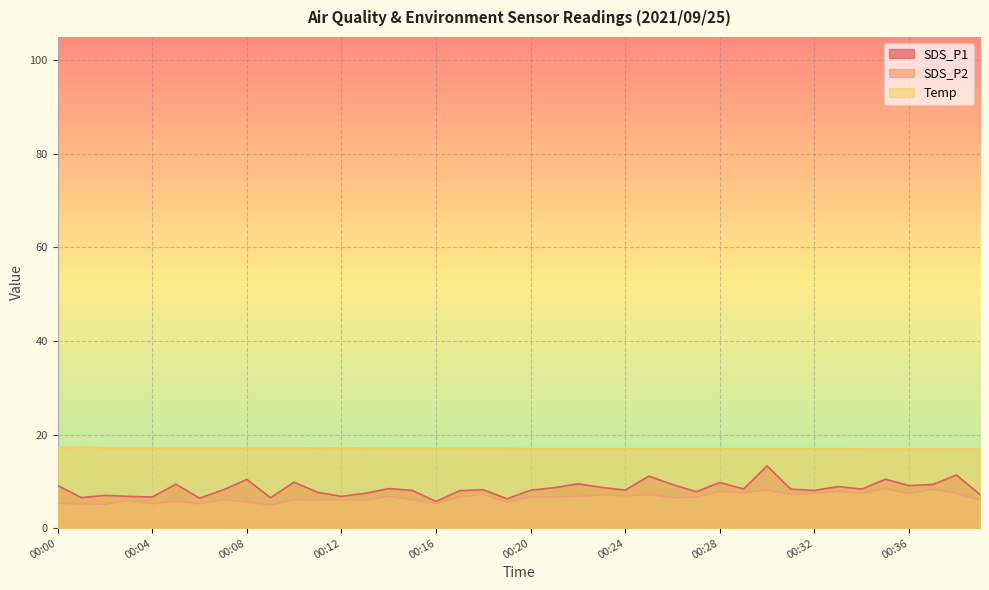

Where is the first local minimum for Temp?

00:11